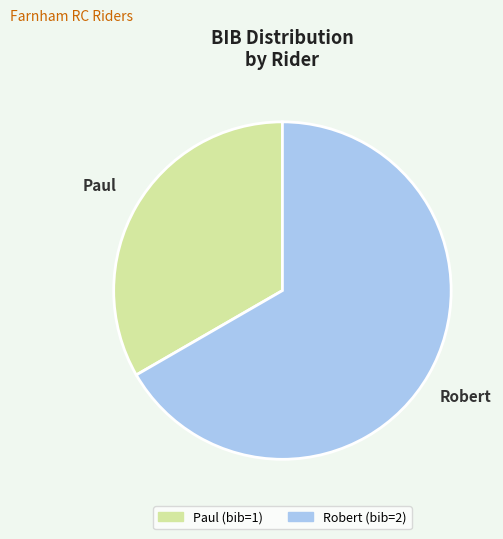

What is the largest slice in the pie chart?

Robert